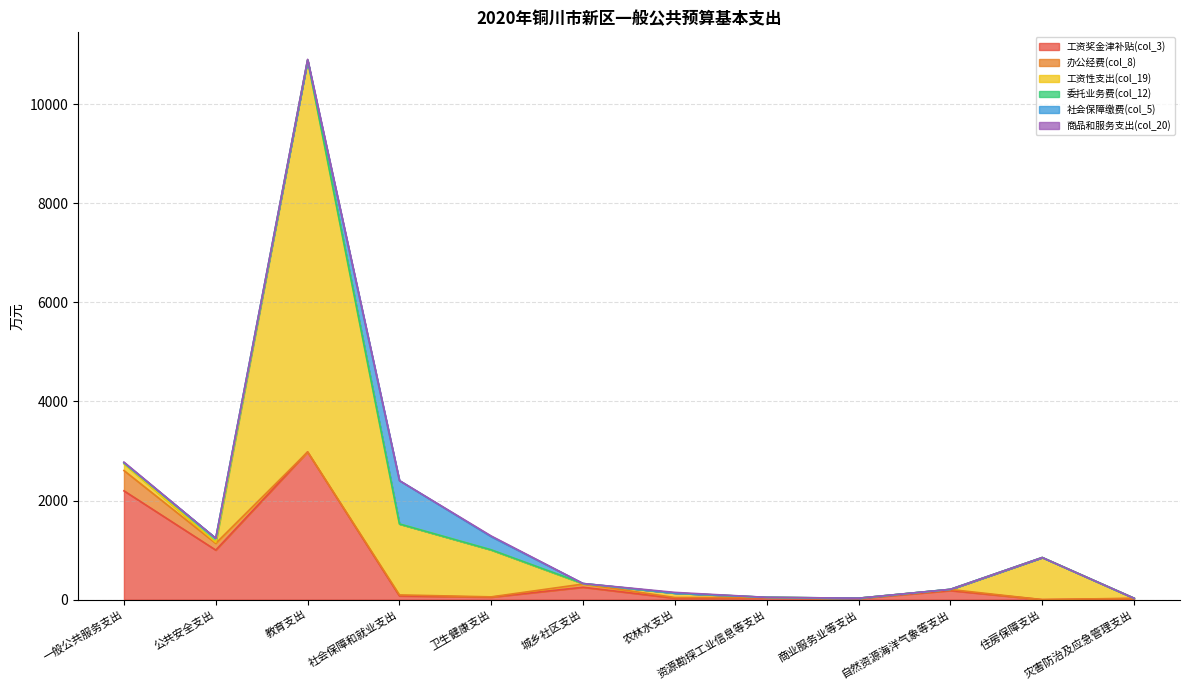

The 委托业务费(col_12) series shows 0 at 灾害防治及应急管理支出. True or false?

True